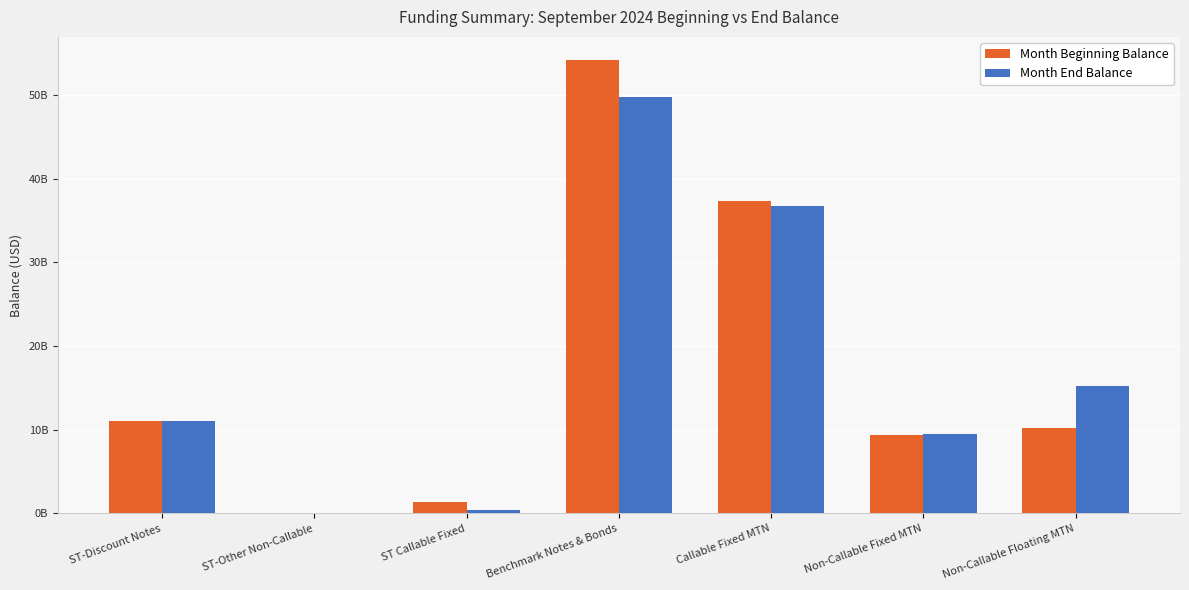

The Month Beginning Balance series shows 9358627390 at Non-Callable Fixed MTN. True or false?

True